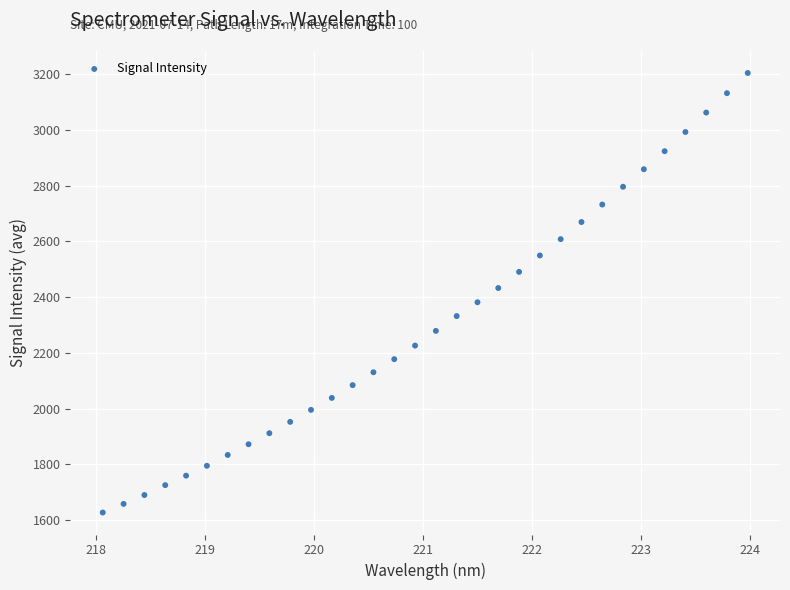

What is the range of Y values (max minus min)?

1576.5